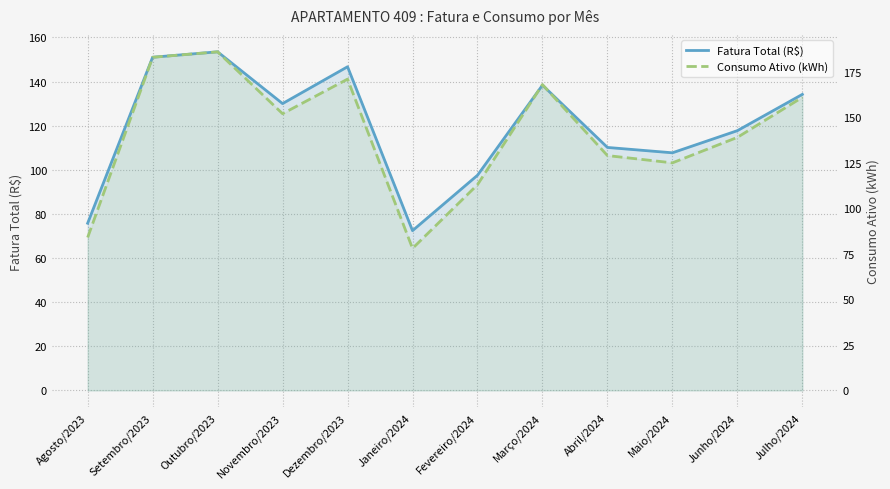

What is the sum of the Fatura Total (R$) values at Maio/2024 and Março/2024?

246.1